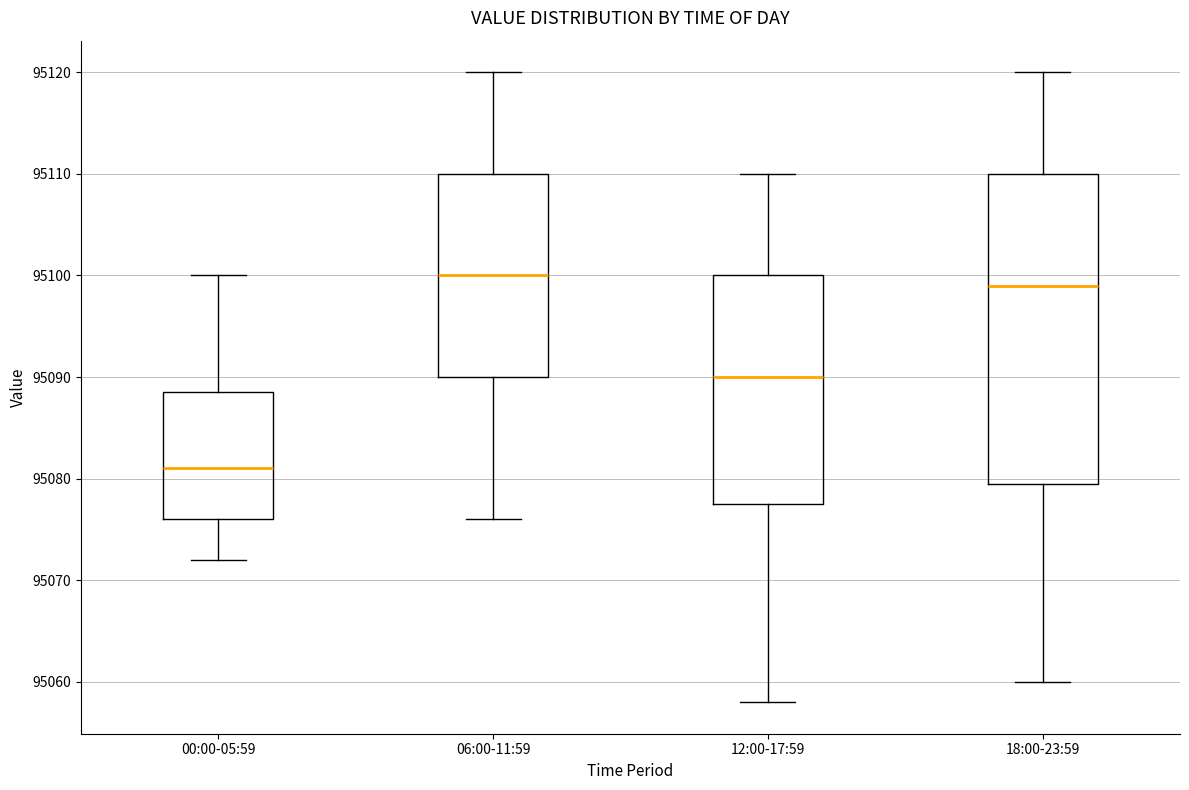

Reading left to right, transcribe this box plot: for each box, give where its median line is, the range the box spans, and where its two whiskers end, as read against the y-axis. The values are not printed on the chart, so give them approximately, as read against the axis.

00:00-05:59: median 95081, box 95076 to 95089, whiskers 95072 to 95100
06:00-11:59: median 95100, box 95090 to 95110, whiskers 95076 to 95120
12:00-17:59: median 95090, box 95078 to 95100, whiskers 95058 to 95110
18:00-23:59: median 95099, box 95080 to 95110, whiskers 95060 to 95120